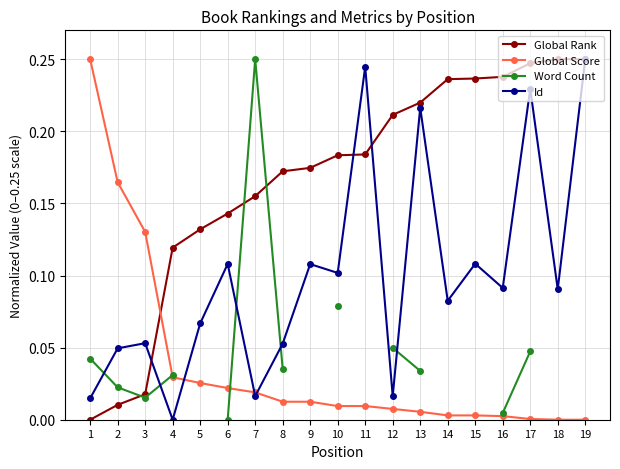

Which category has the lowest value across all series?

1